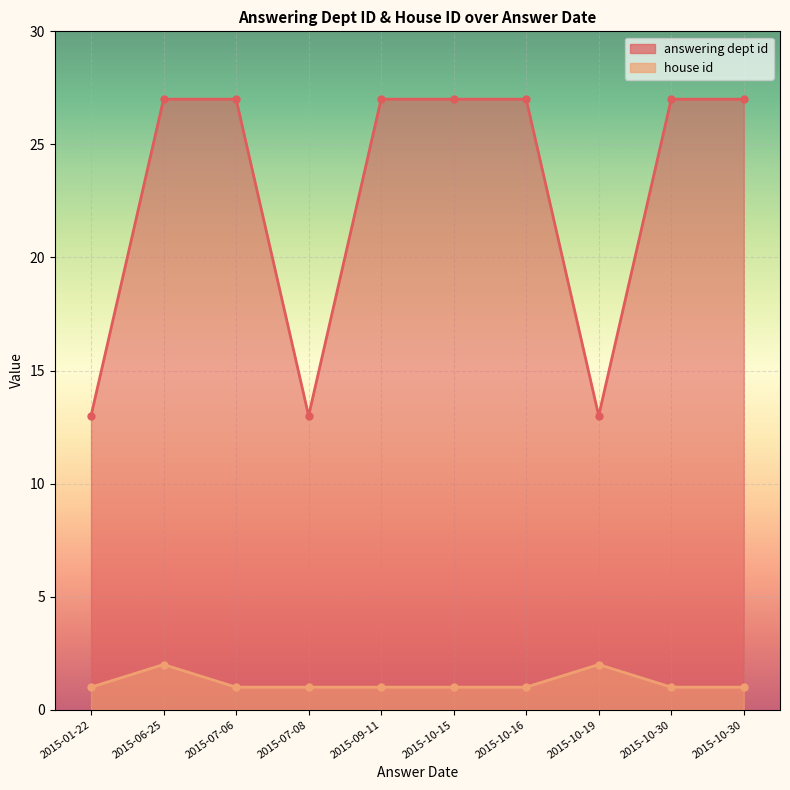

List the labels in order of answering dept id value, largest first.

2015-06-25, 2015-07-06, 2015-09-11, 2015-10-15, 2015-10-16, 2015-10-30, 2015-10-30, 2015-01-22, 2015-07-08, 2015-10-19